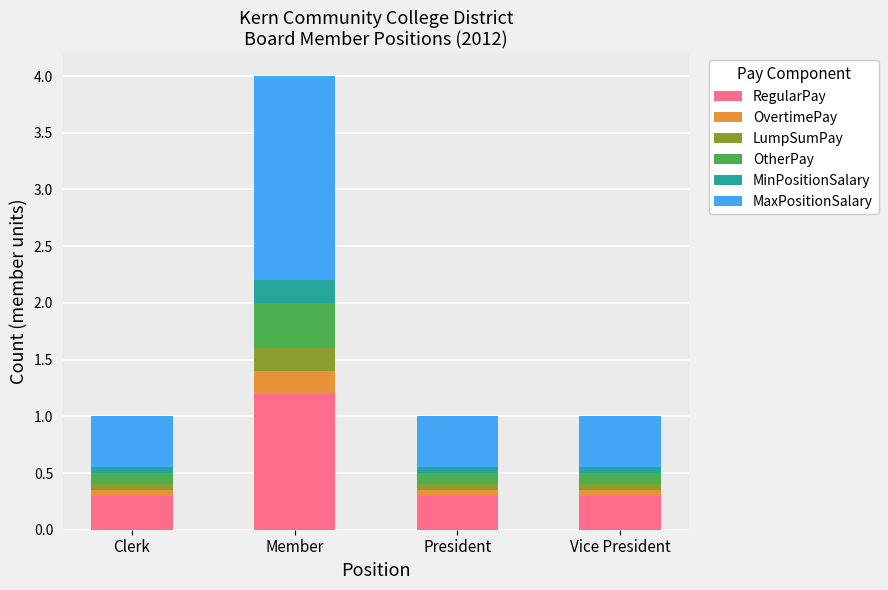

What are all the series names shown in the legend?

RegularPay, OvertimePay, LumpSumPay, OtherPay, MinPositionSalary, MaxPositionSalary